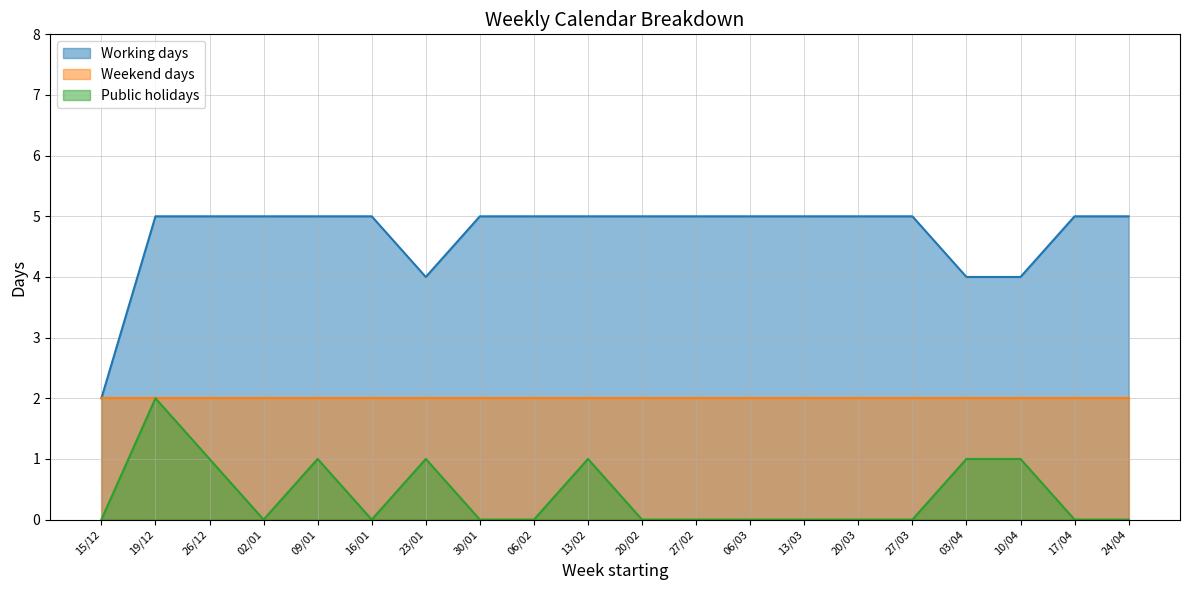

At which category does Public holidays reach its first local valley?

02/01